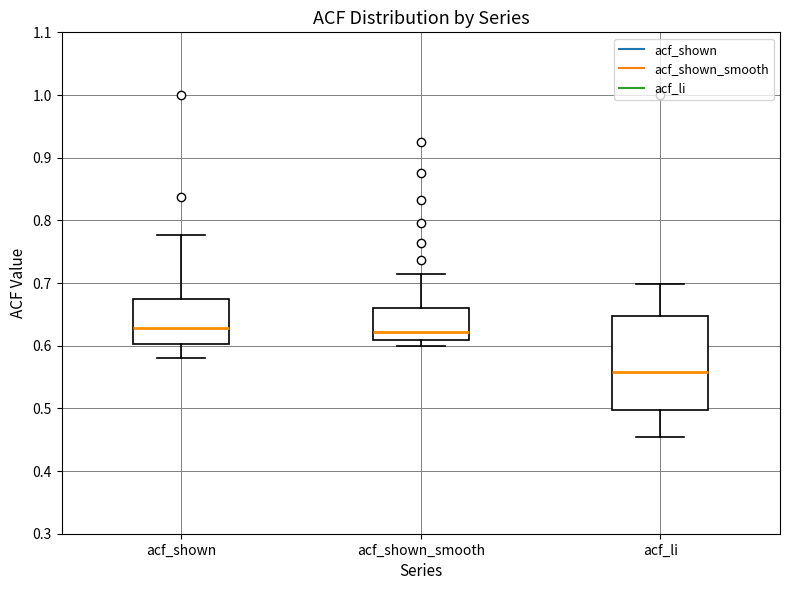

Which box's median line is the lowest?

acf_li